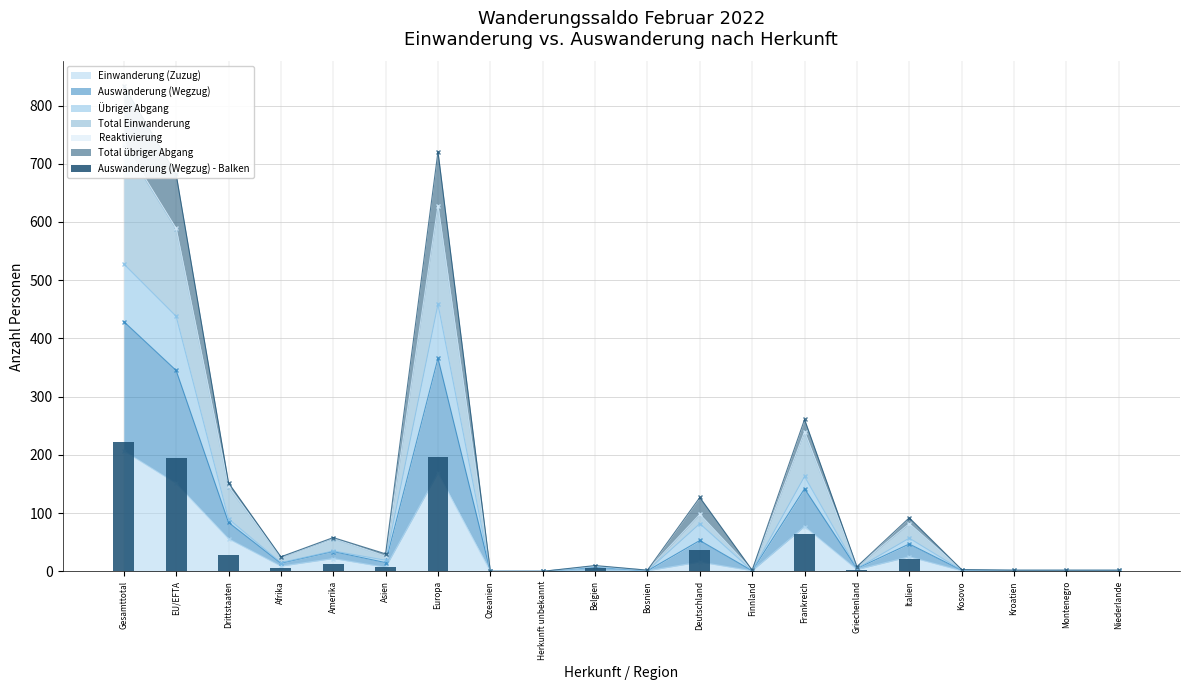

Reading left to right, extract all data points from this chart.

222	194	28	5	12	8	197	0	0	6	0	37	0	65	2	22	1	0	0	0